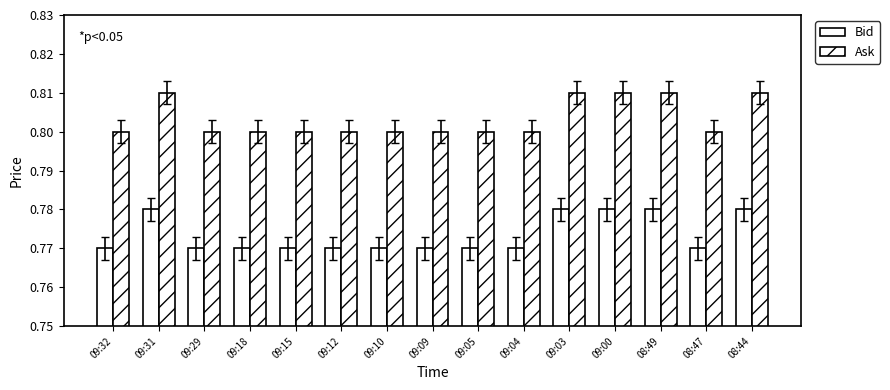

Rank the series at 09:00 from lowest to highest value.

Bid, Ask